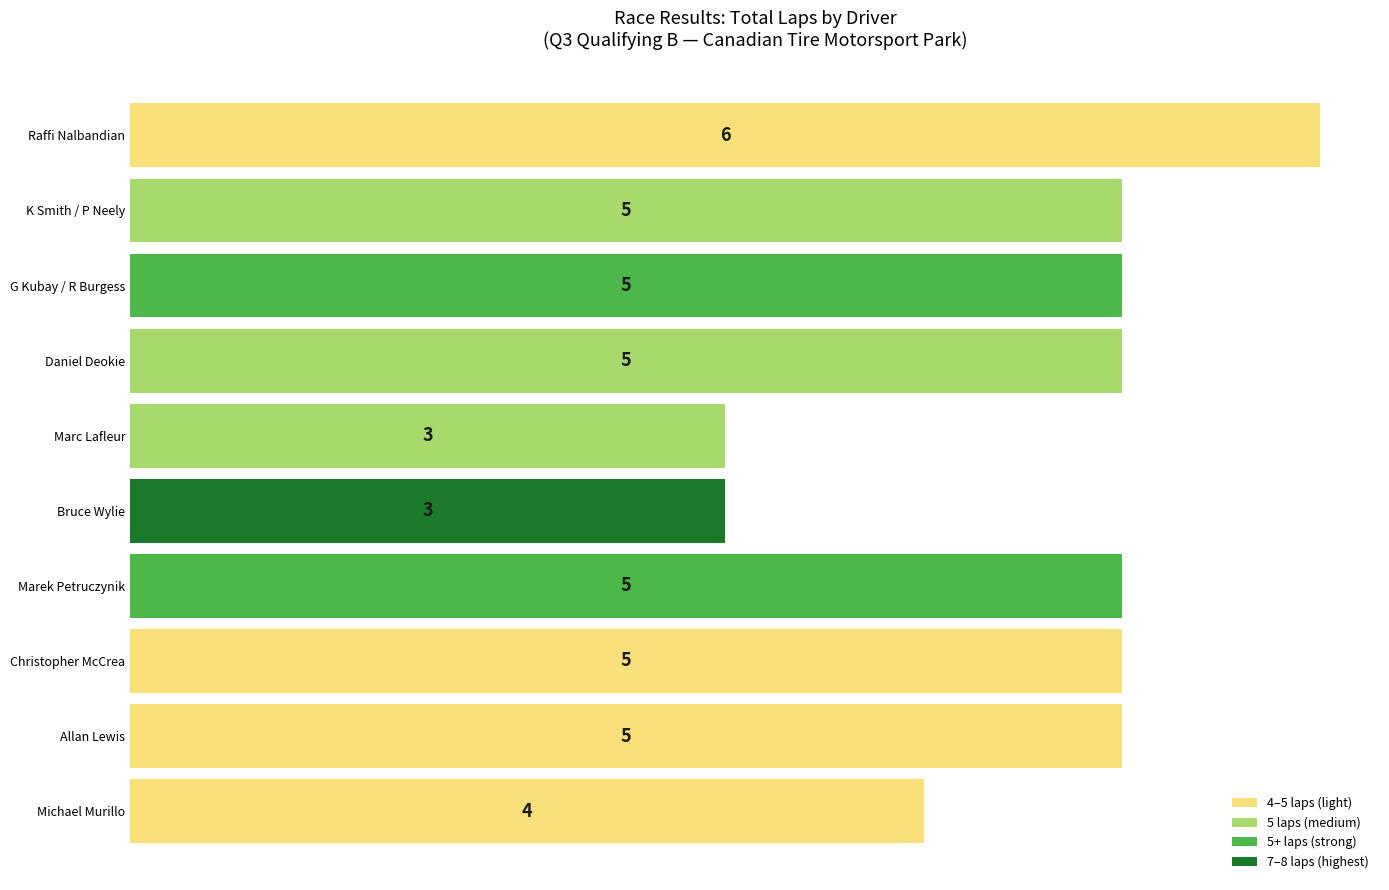

How many values are between 4 and 5?

7